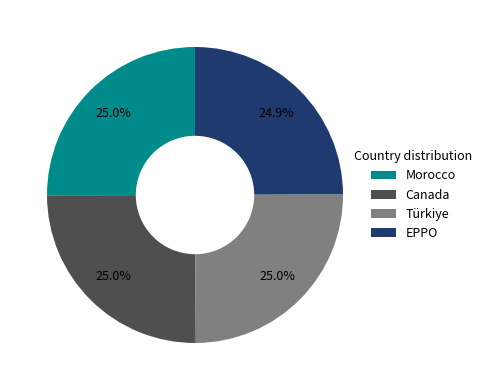

Count the number of slices in the pie.

4